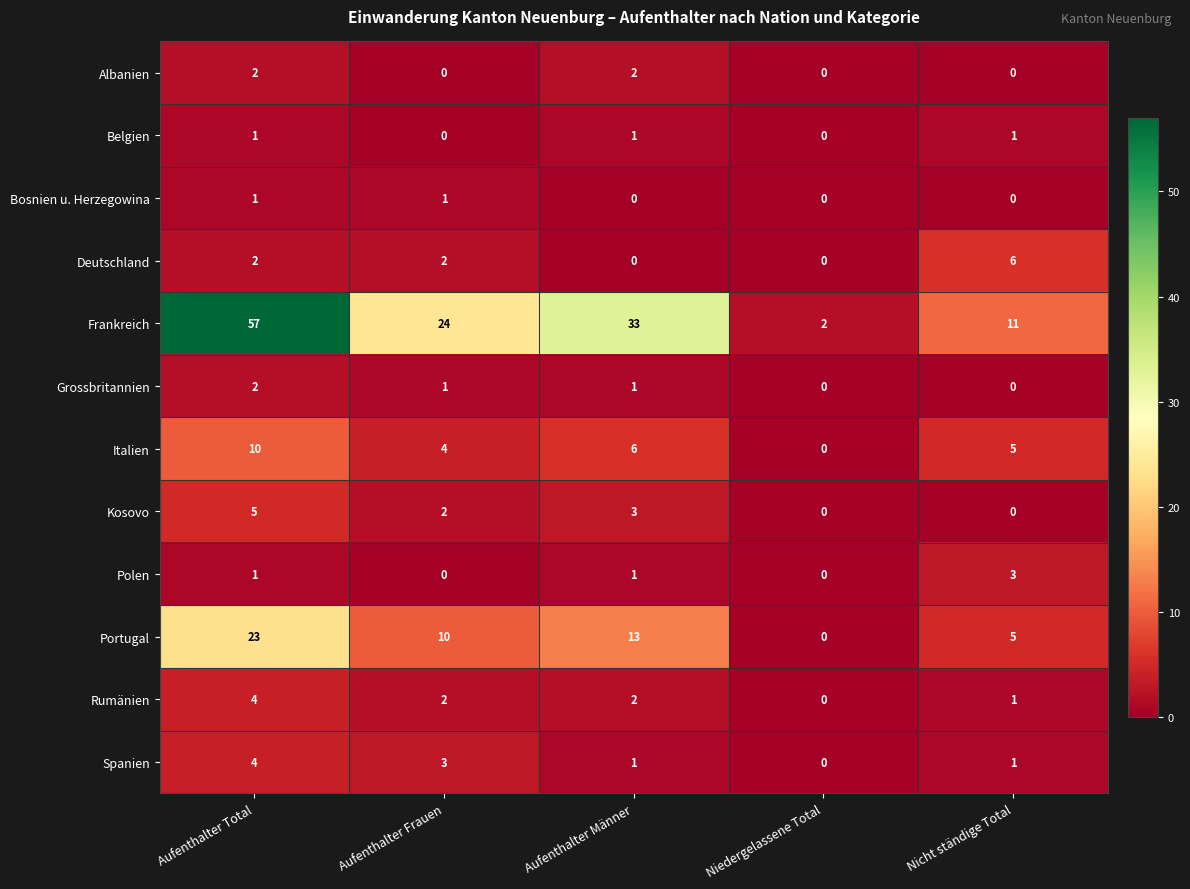

What is the total value across all series at Nicht ständige Total?

33